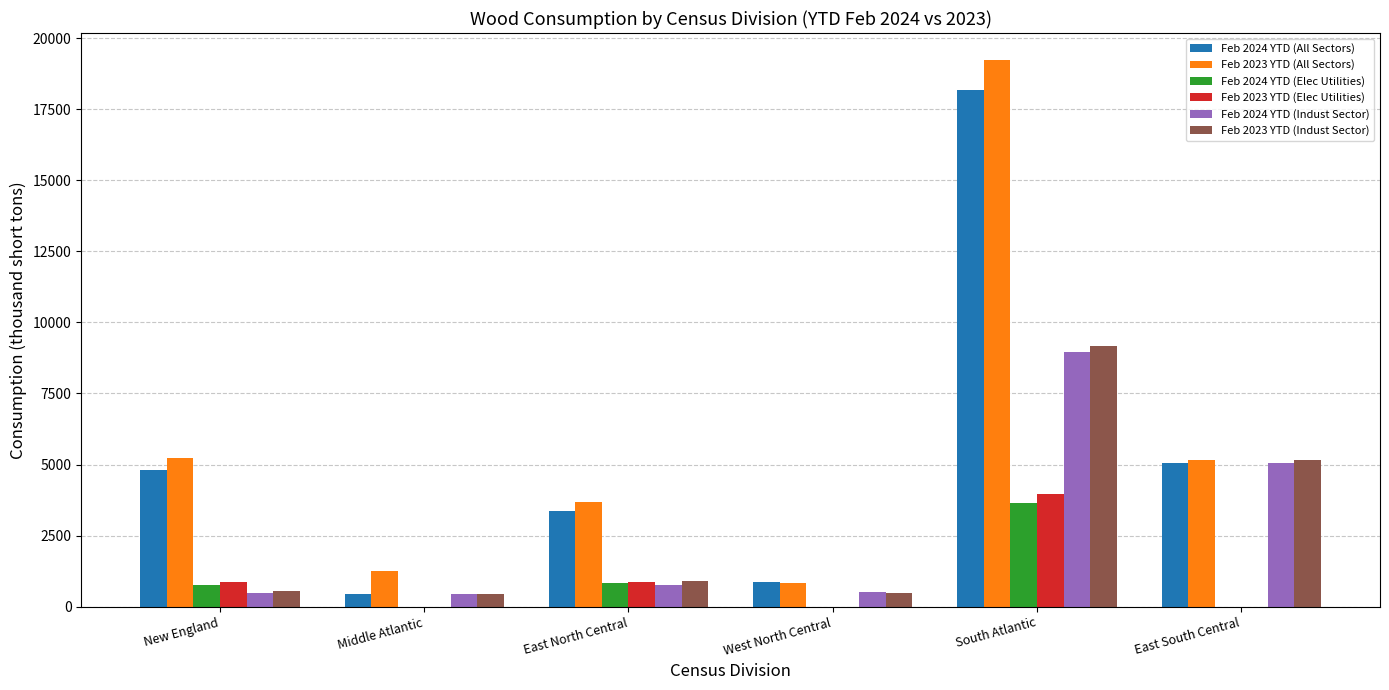

True or false: Feb 2023 YTD (All Sectors) has a value of 8644 at New England.

False